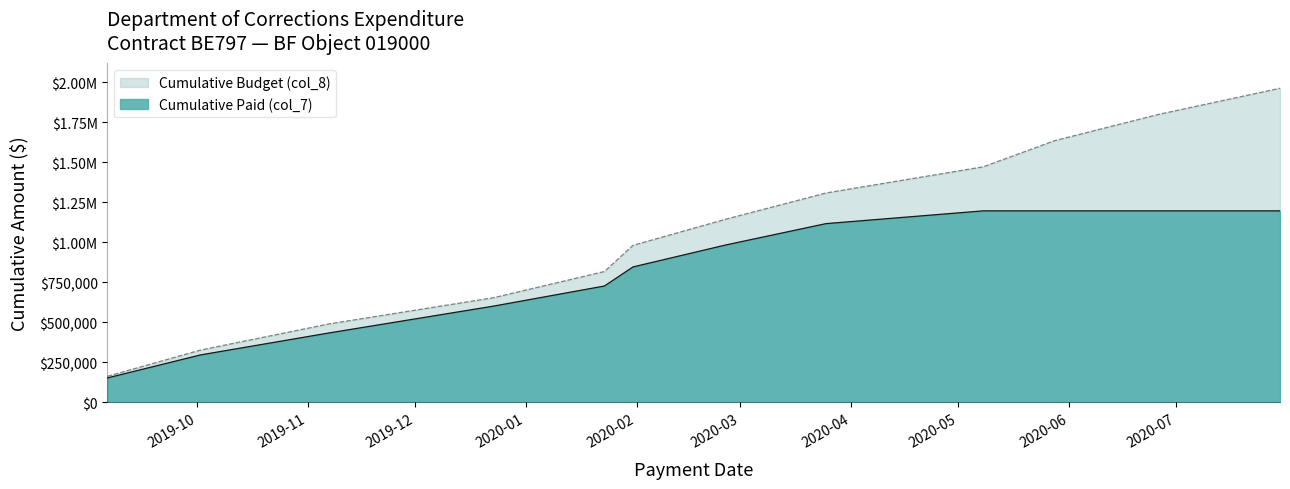

Between 2019-09-06 and 2020-05-08, which series saw the biggest shift?

Cumulative Budget (col_8)